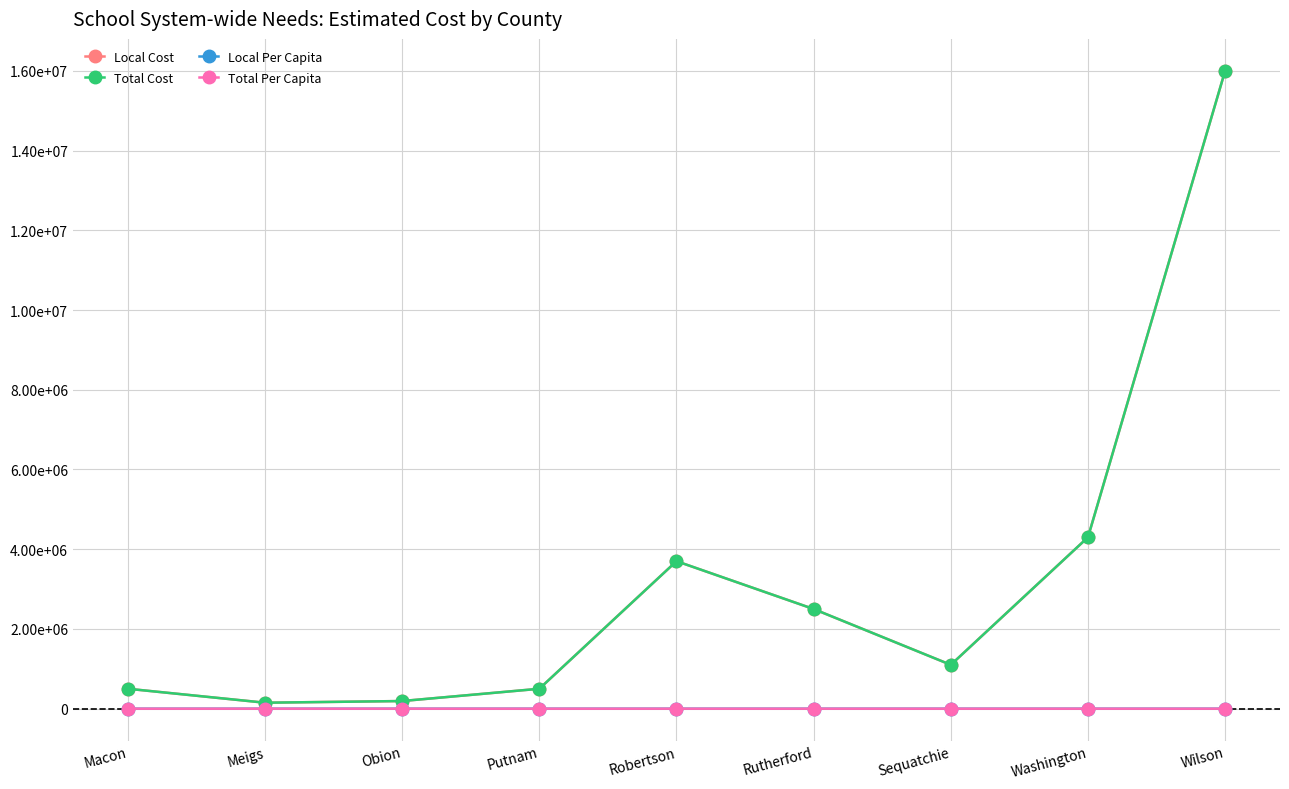

Is this an area chart (filled region under the line)?

No